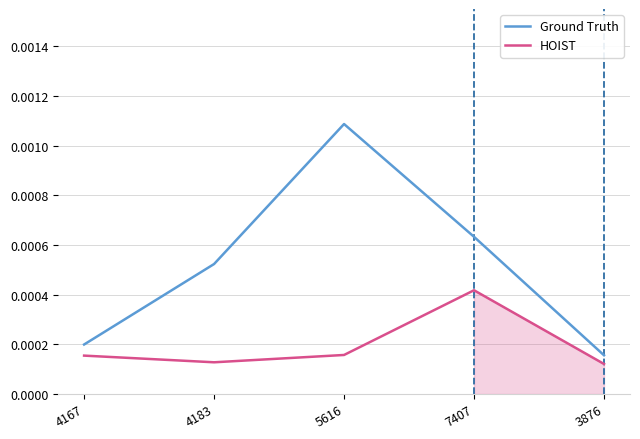

Between 4183 and 3876, which series saw the biggest shift?

Ground Truth